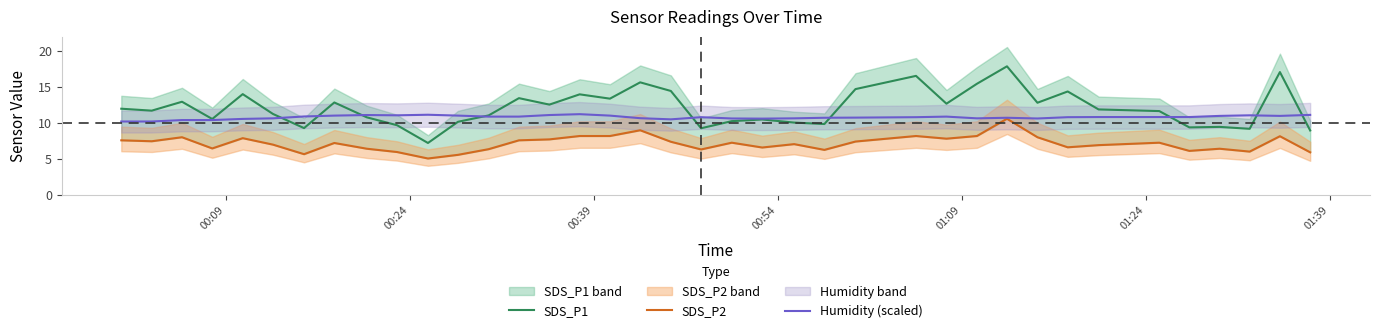

Is the value of SDS_P1 at 34 greater than the value of SDS_P2 at 27?

Yes